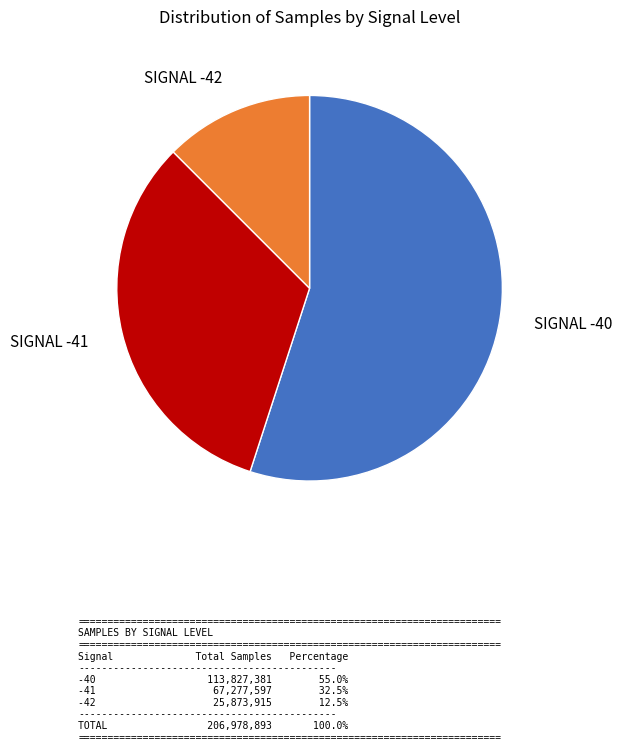

Does any single category account for the majority?

Yes